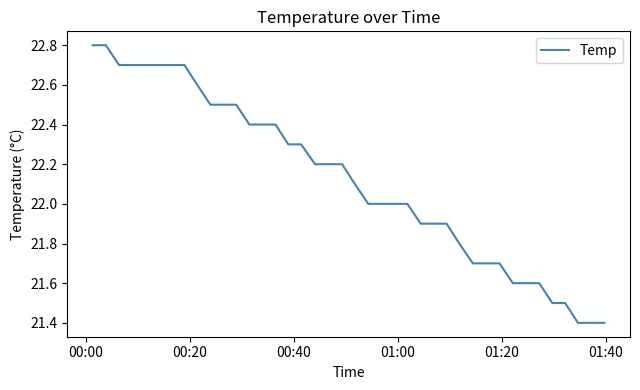

What is the maximum value shown in the chart?

22.8